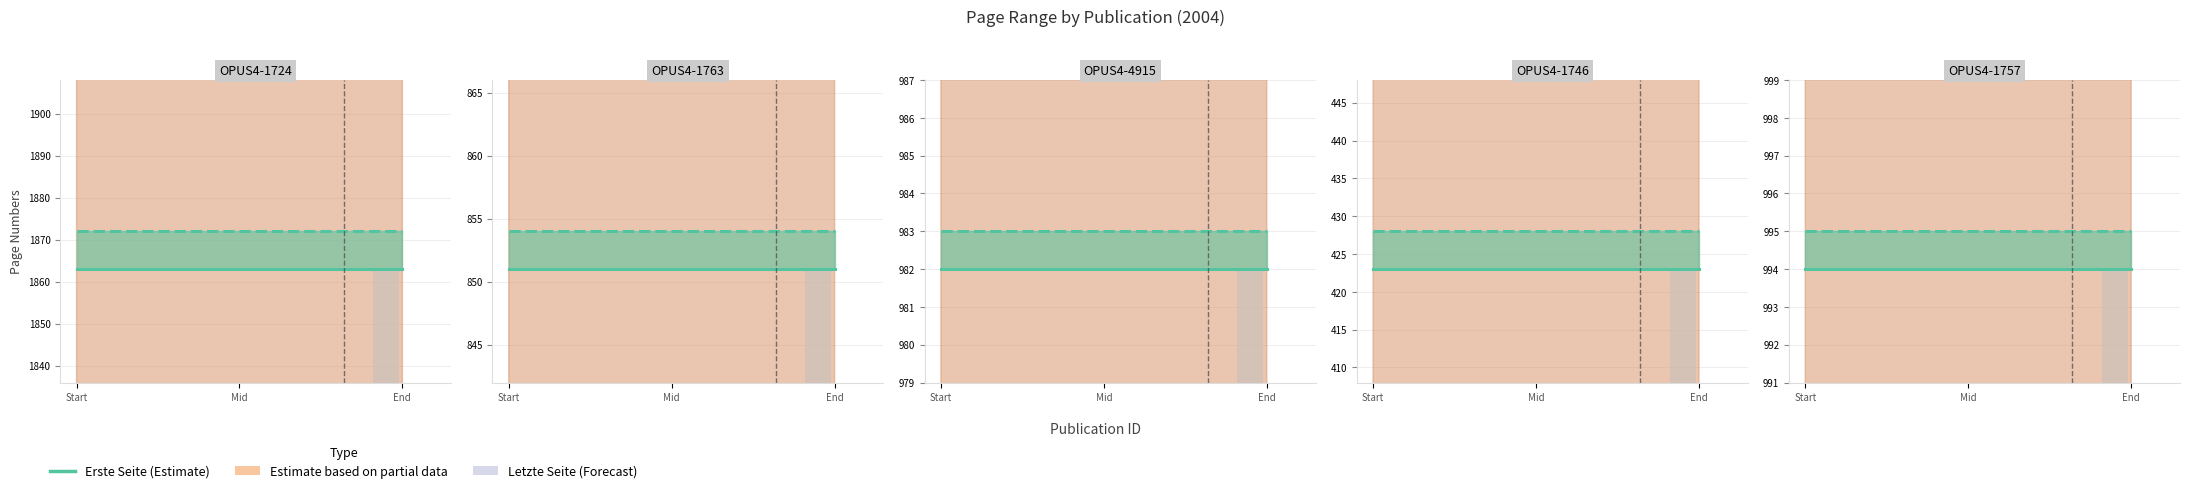

What is the greatest value displayed?

1872